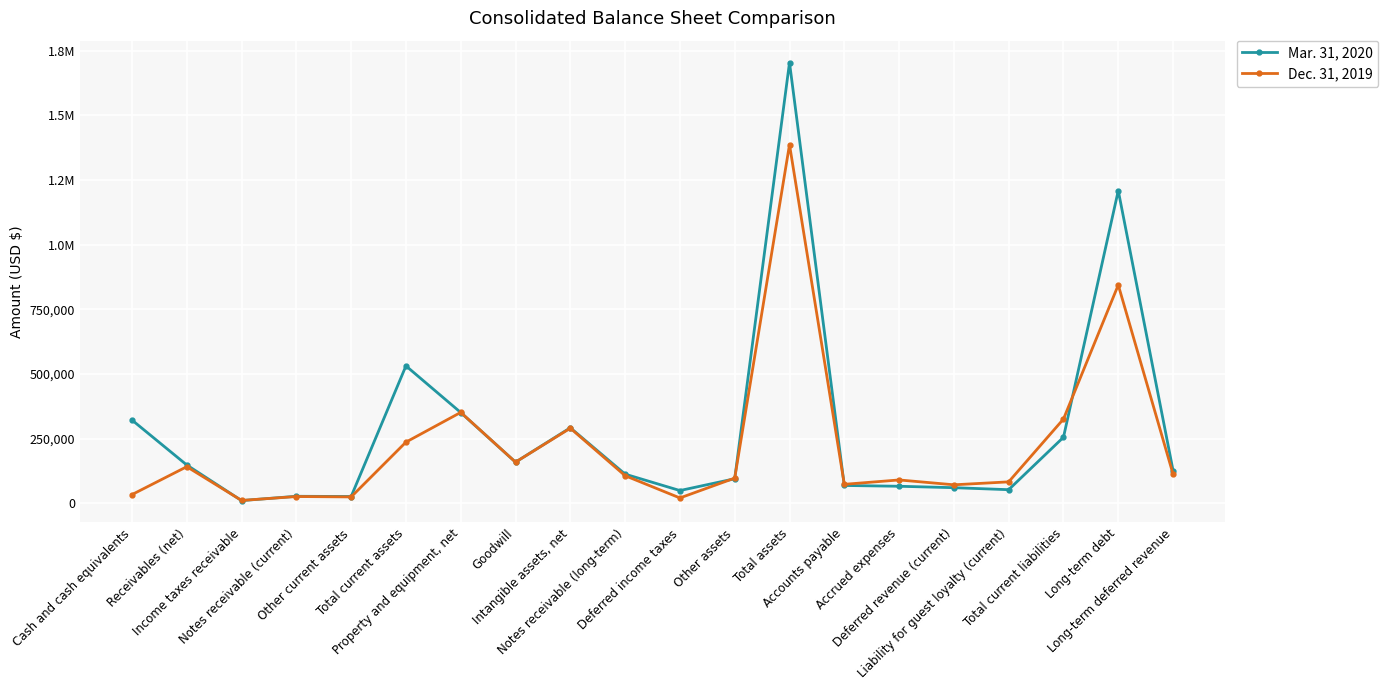

Does the chart have visible grid lines?

Yes